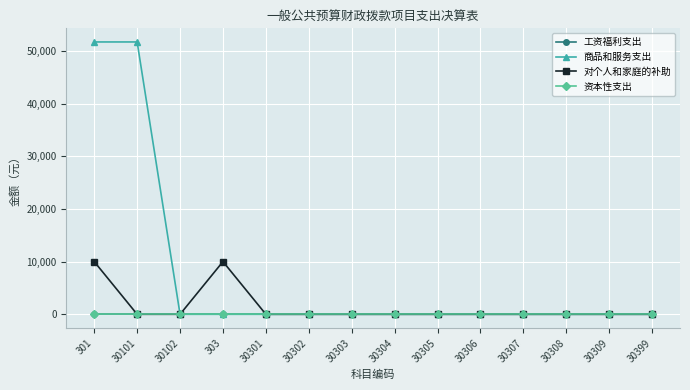

The 资本性支出 series shows 0 at 30301. True or false?

True